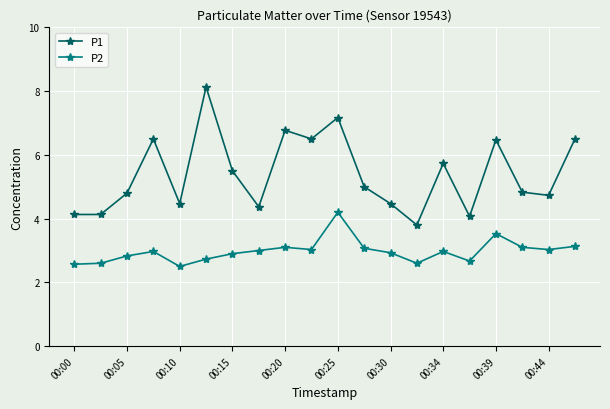

What is the value of the P2 point at the 16th from the left?

2.7